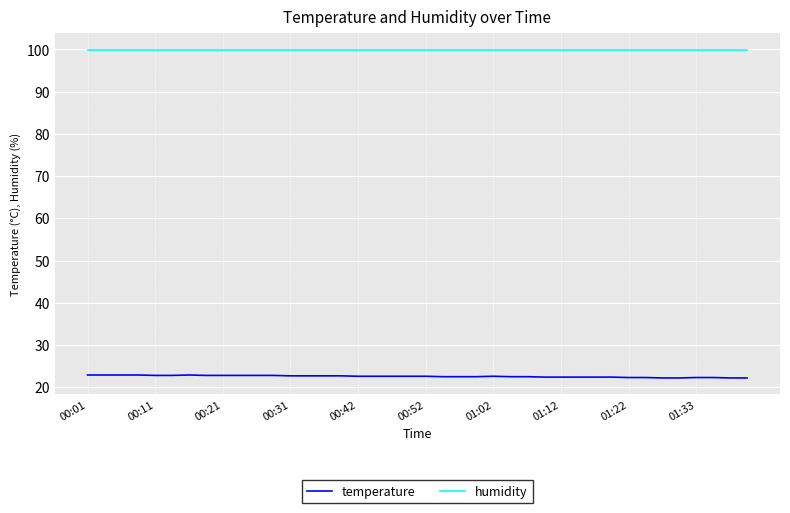

What is the greatest value displayed?

99.9